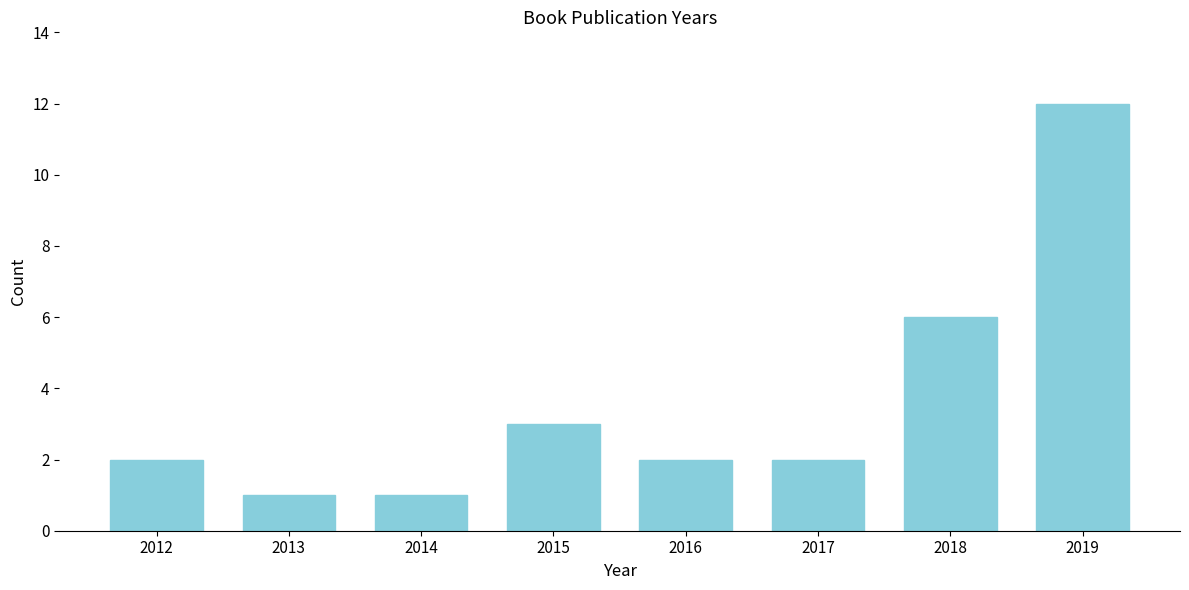

Reading left to right, what are all the values shown in this chart?

2012=2	2013=1	2014=1	2015=3	2016=2	2017=2	2018=6	2019=12